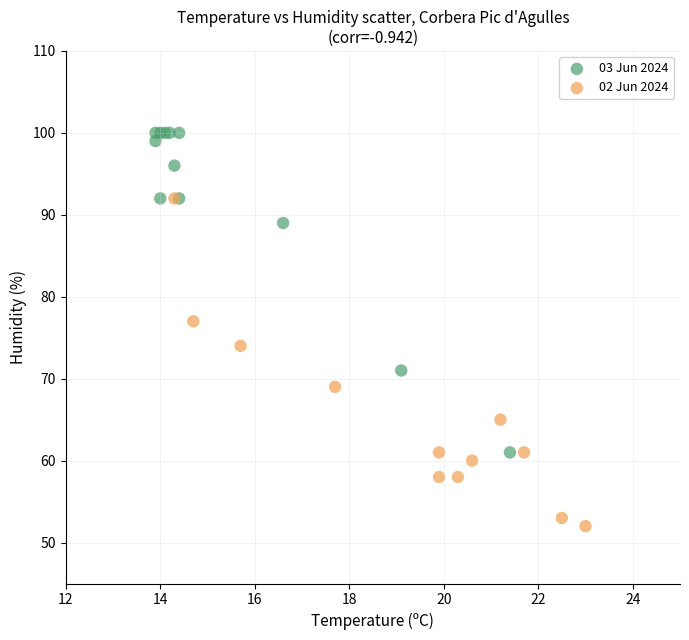

Which series reaches the maximum Y coordinate?

03 Jun 2024